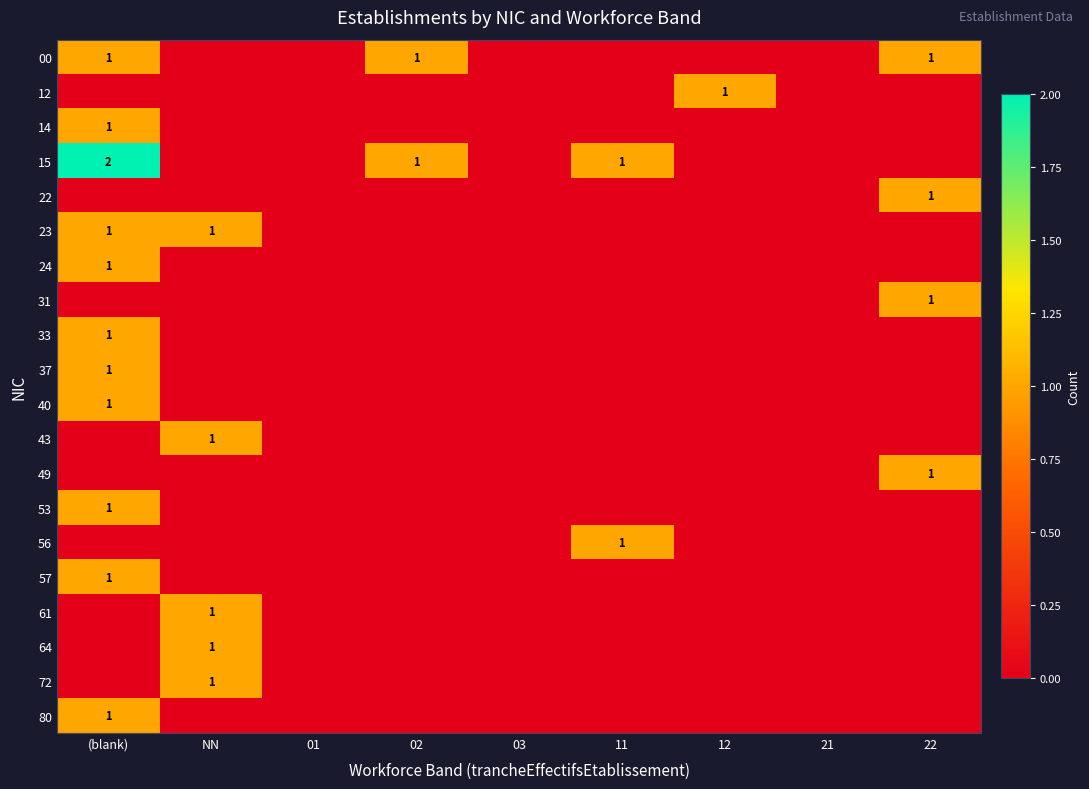

Is it true that 14 equals 1 at (blank)?

True